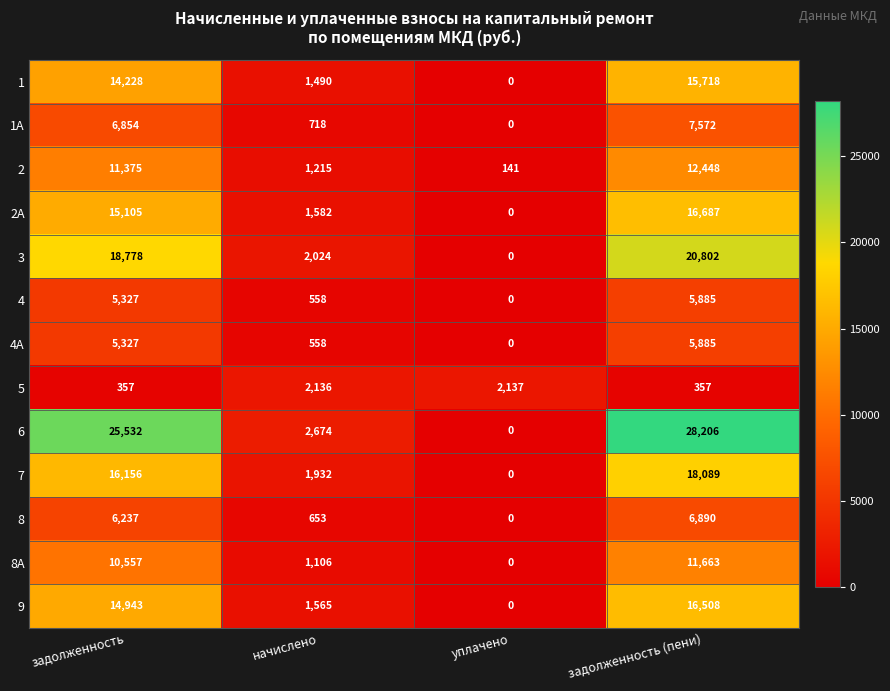

What is the difference between the 2А values at задолженность (пени) and уплачено?

16687